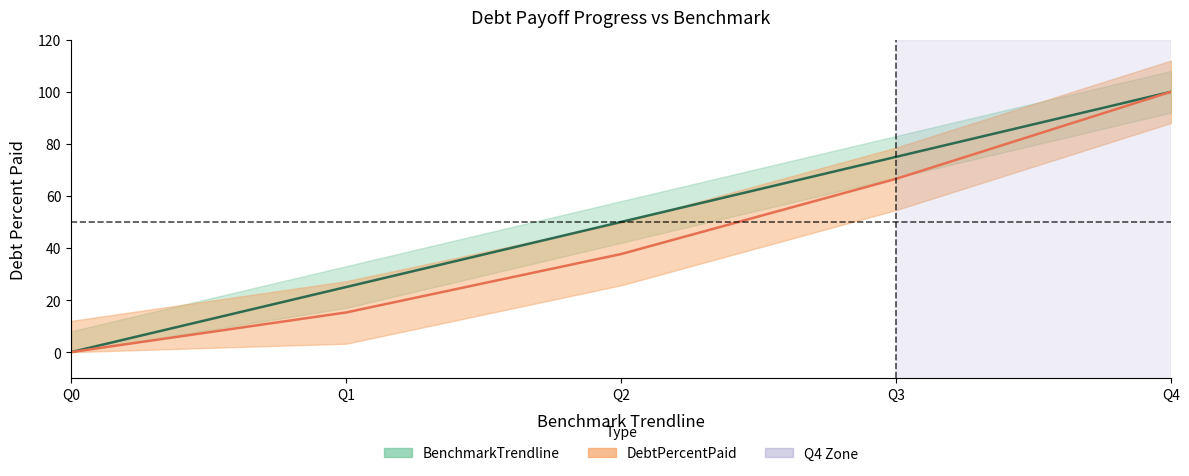

How many BenchmarkTrendline values are between 25 and 75?

3